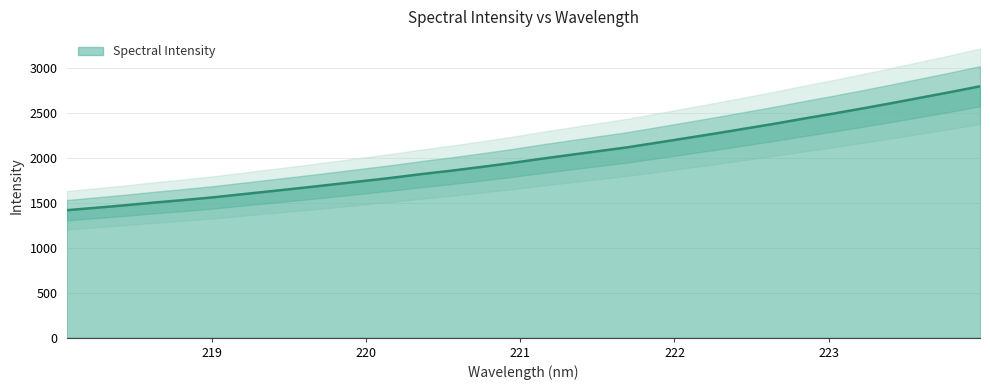

Between 223.2172 and 221.8812, which is larger?

223.2172